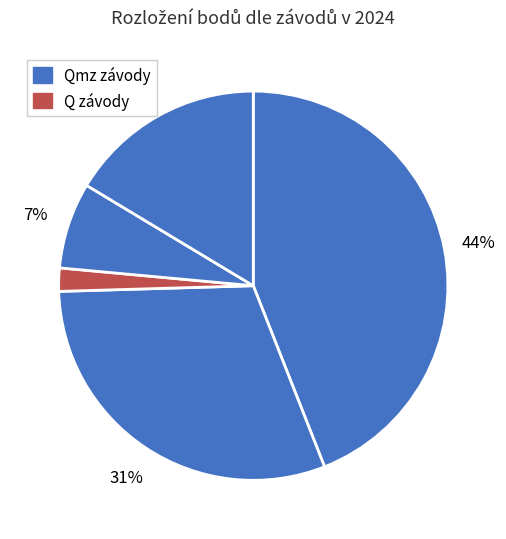

How many slices are in this pie chart?

5